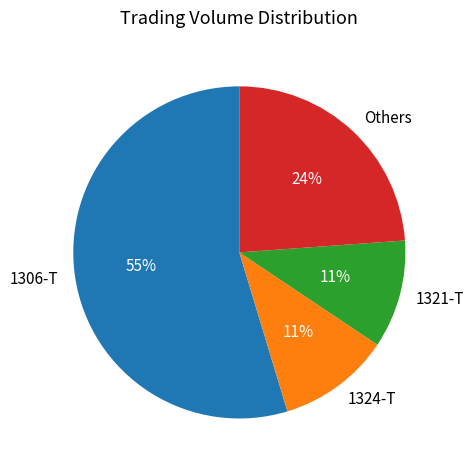

How many slices are in this pie chart?

4